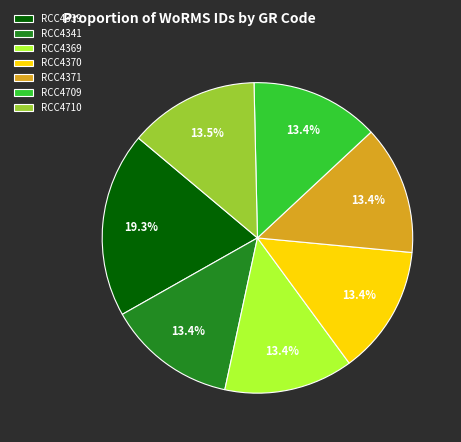

Which slice is the largest?

RCC4339